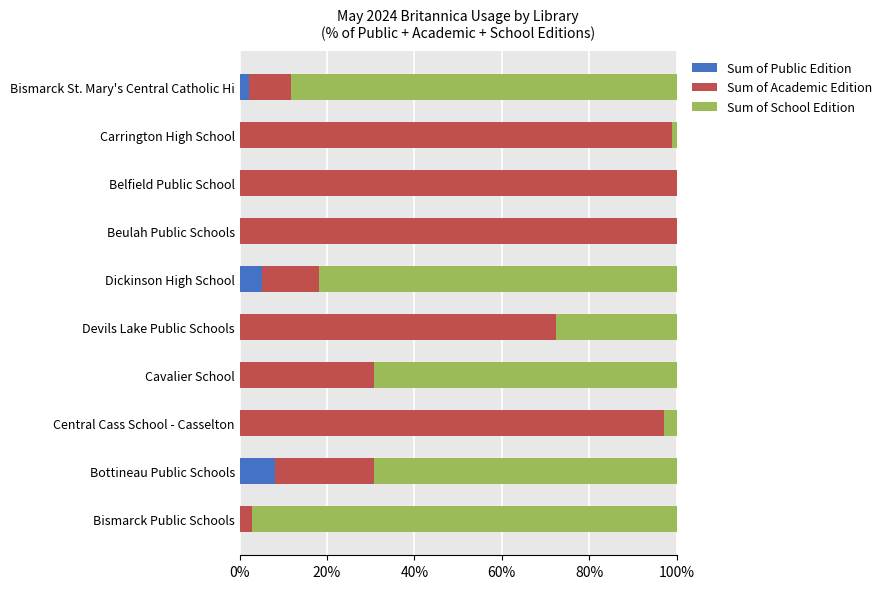

At which label does Sum of Public Edition reach its peak?

Bottineau Public Schools